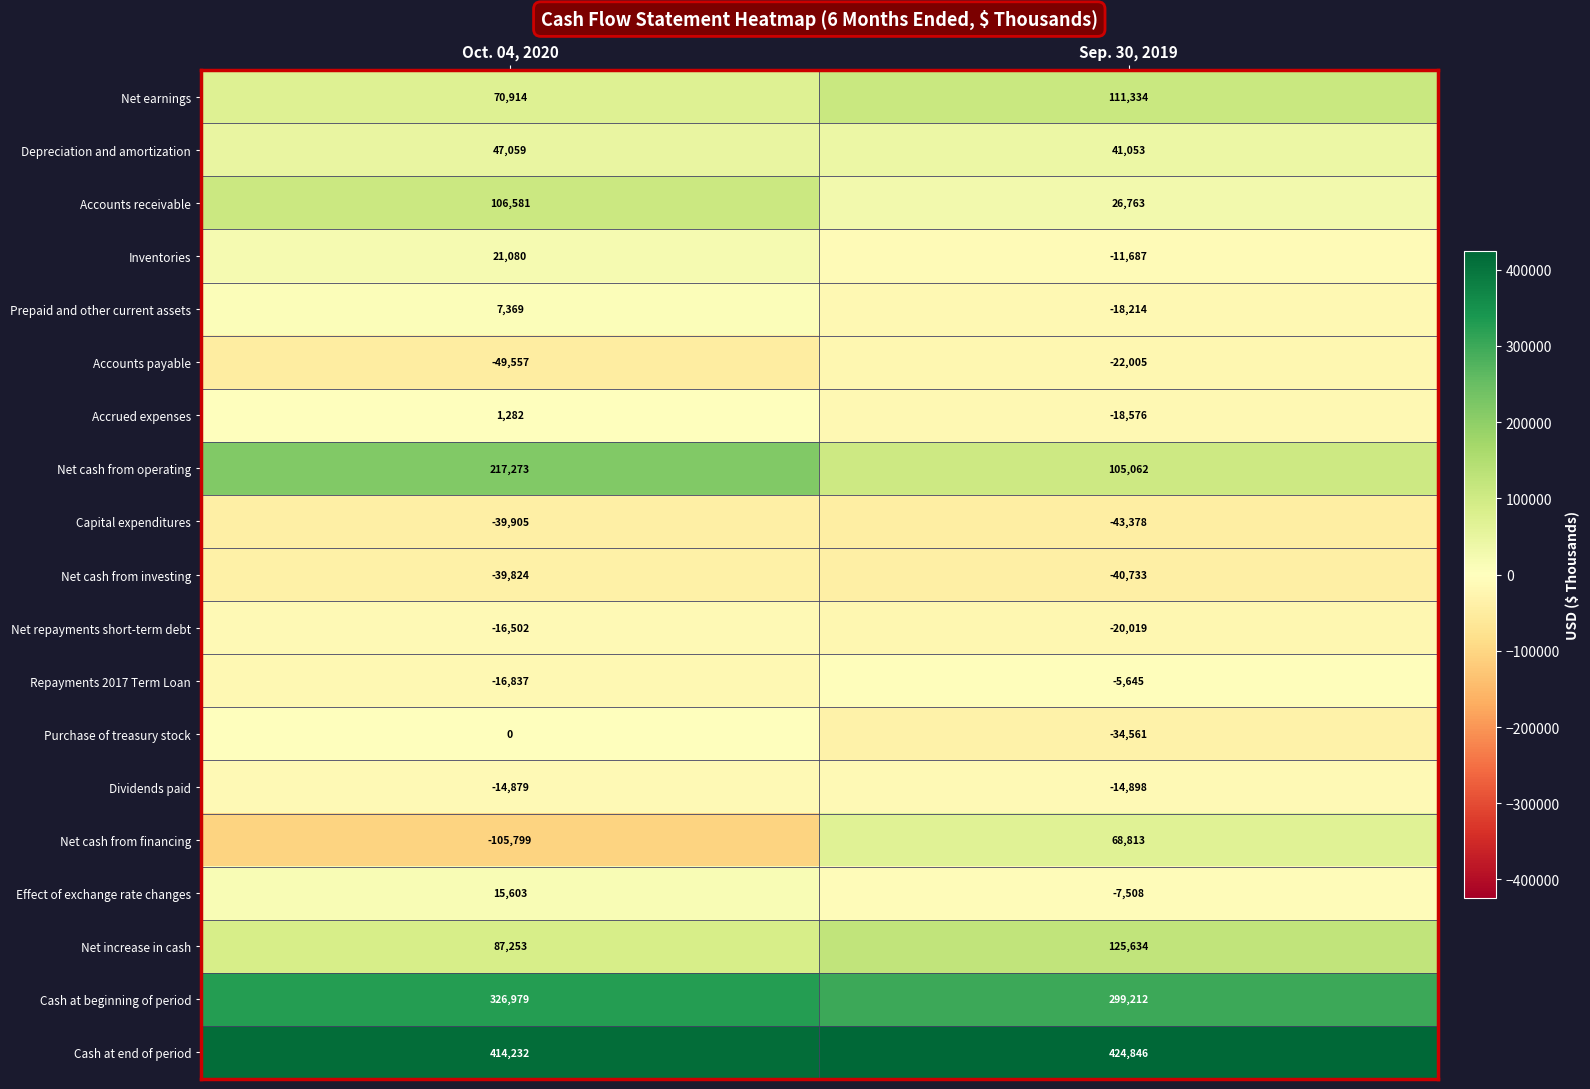

At which label does Depreciation and amortization reach its minimum?

Sep. 30, 2019